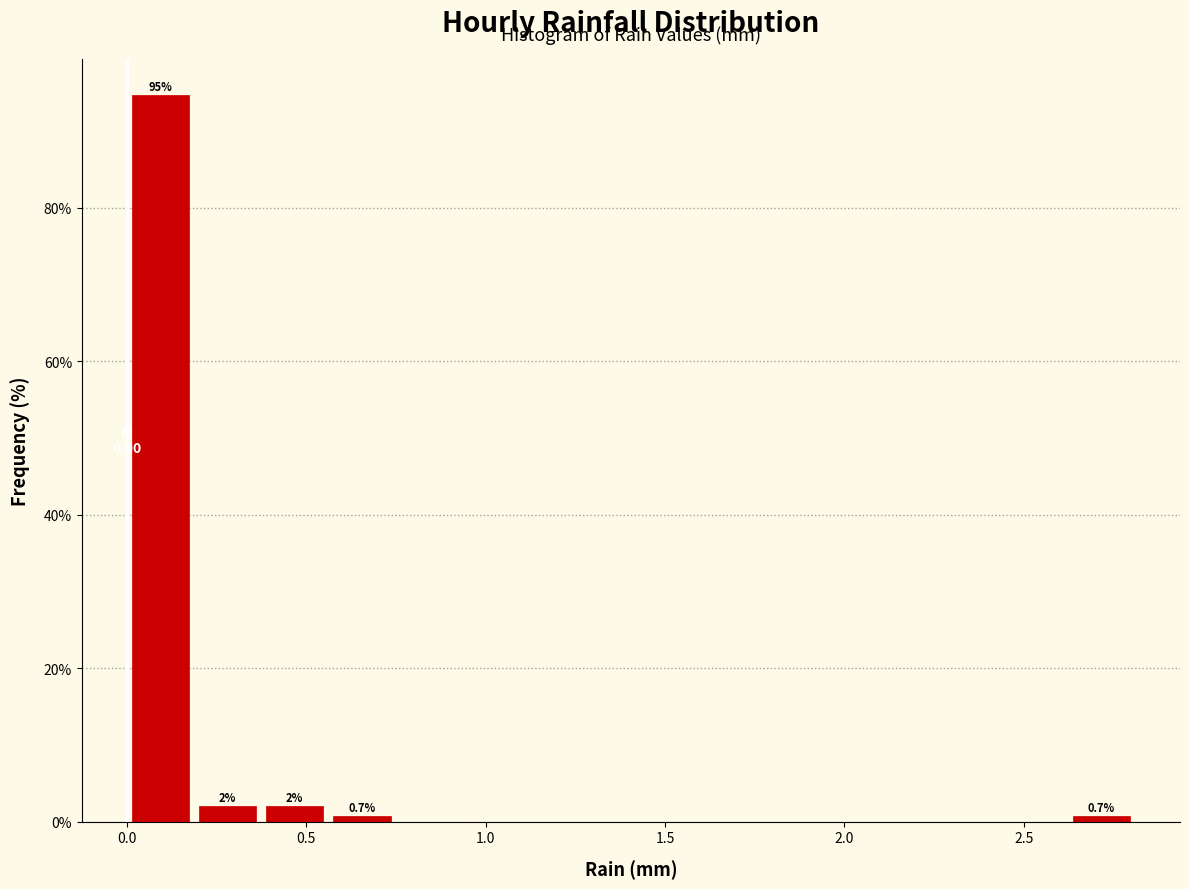

Read against the x-axis, roughly where is the centre of the tallest bar?

0.10